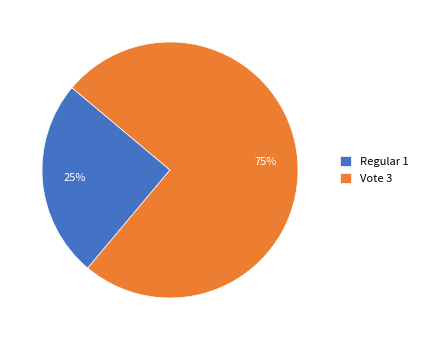

Is it true that Vote is 75% of the pie?

True